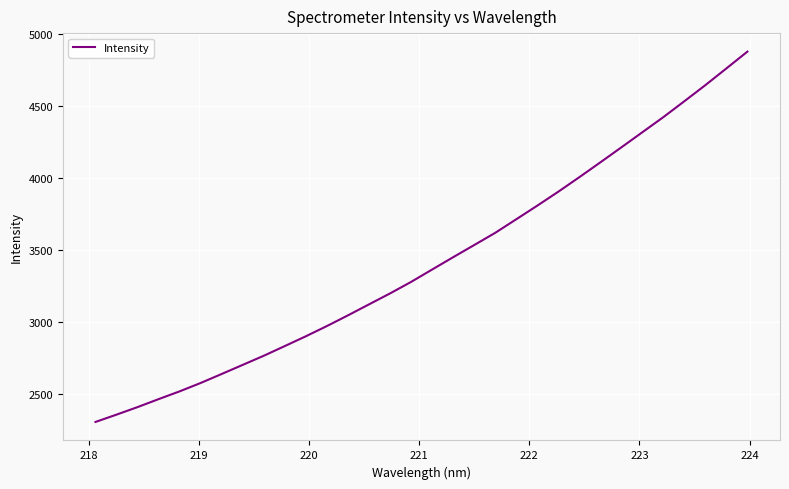

What is the maximum value shown in the chart?

4876.9